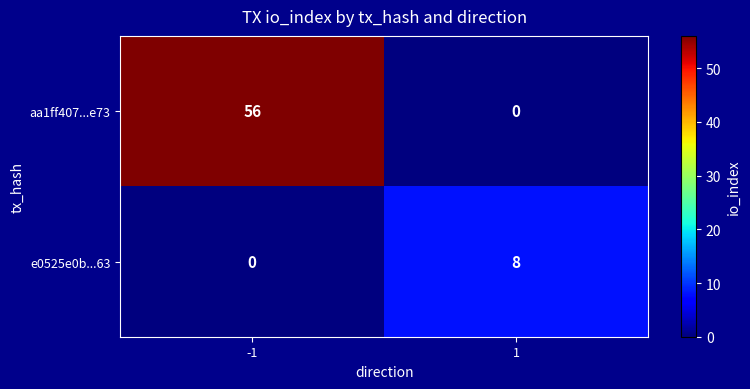

What is the difference between the aa1ff407...e73 values at 1 and -1?

56